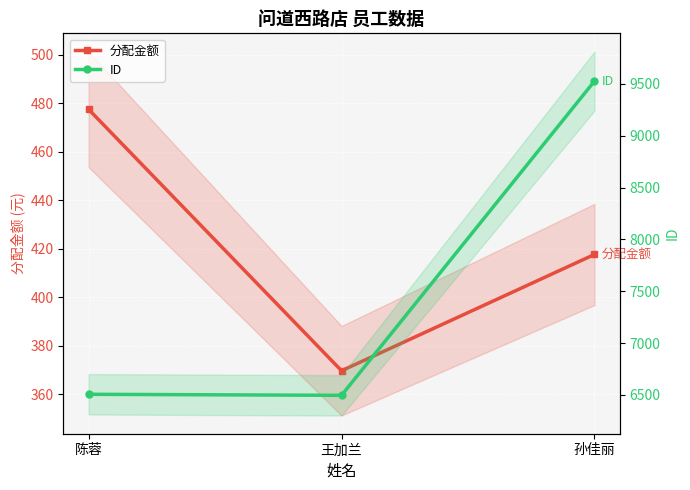

Reading left to right, what are all the values shown in this chart?

分配金额: 陈蓉=477.5	王加兰=369.6	孙佳丽=417.6
ID: 陈蓉=6505.0	王加兰=6495.0	孙佳丽=9527.0